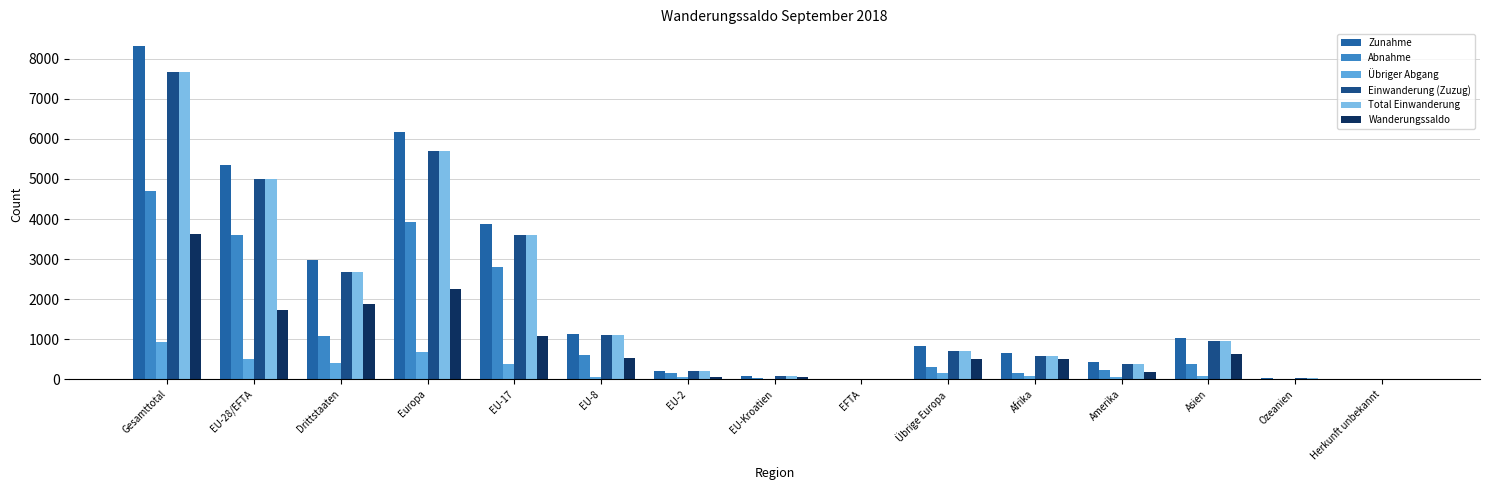

How many groups of bars are there?

15